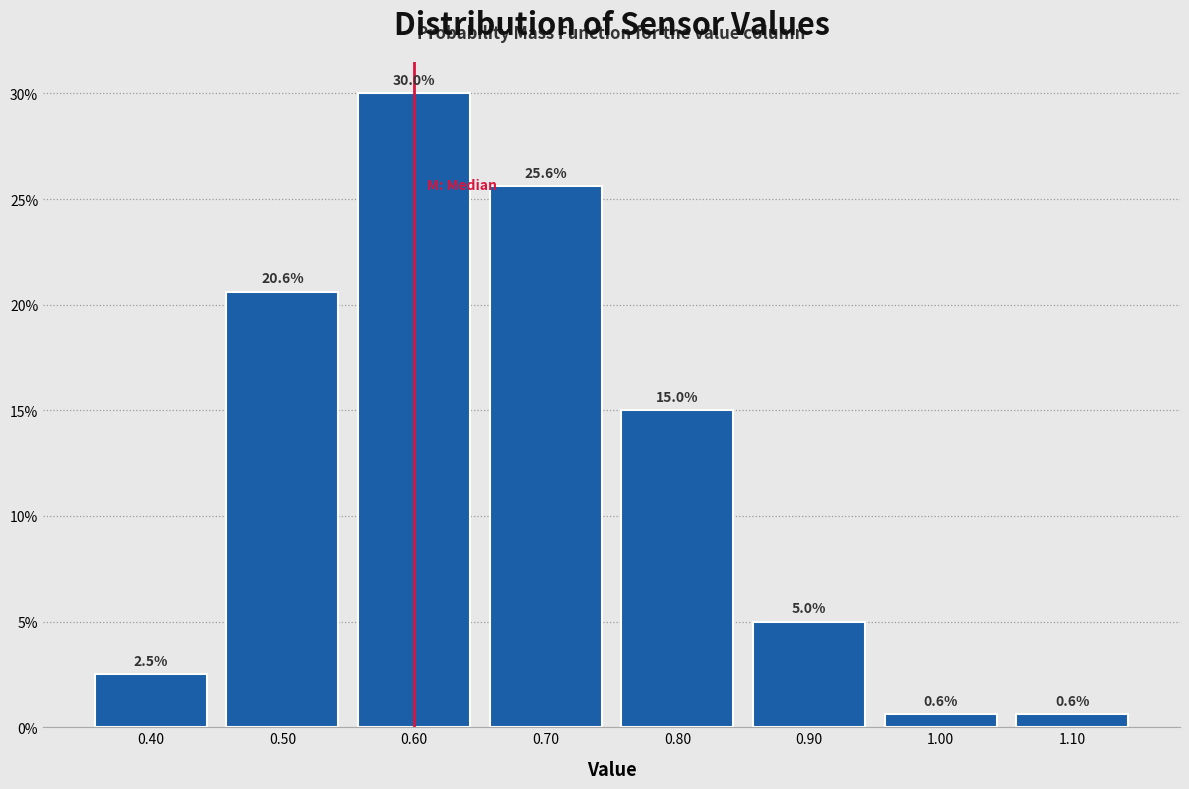

Reading left to right, transcribe this chart: for each bar, give the range it covers on the x-axis and its height.

0.35 to 0.45: 2.5
0.45 to 0.55: 20.6
0.55 to 0.65: 30.0
0.65 to 0.75: 25.6
0.75 to 0.85: 15.0
0.85 to 0.95: 5.0
0.95 to 1.05: 0.6
1.05 to 1.15: 0.6